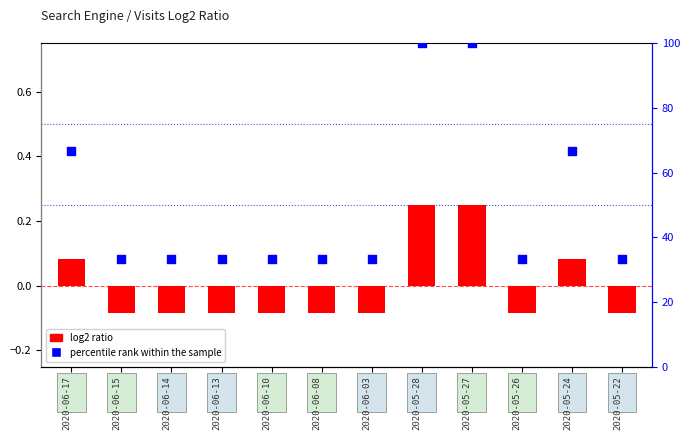

Which series has the largest Y range (max minus min)?

percentile rank within the sample